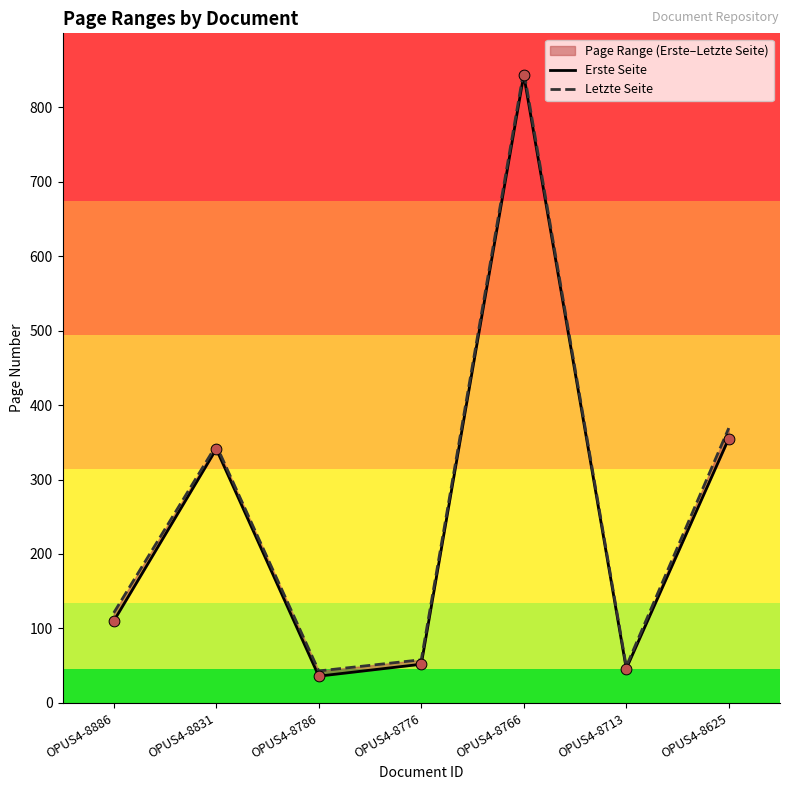

At which category is the sum across all series the highest?

OPUS4-8766